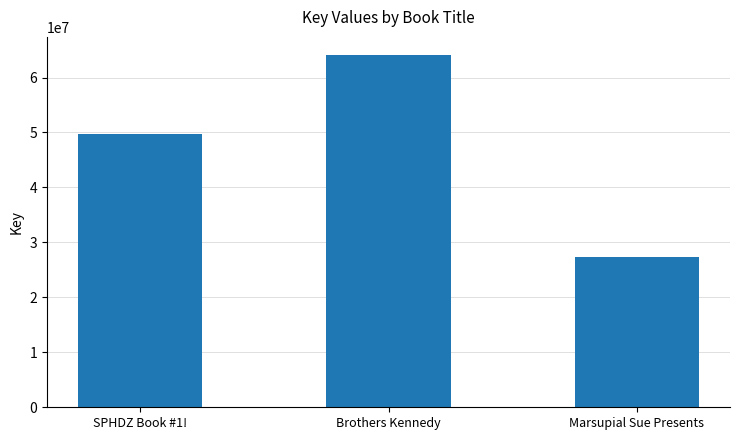

What is the value of the 1st bar from the left?

49712551